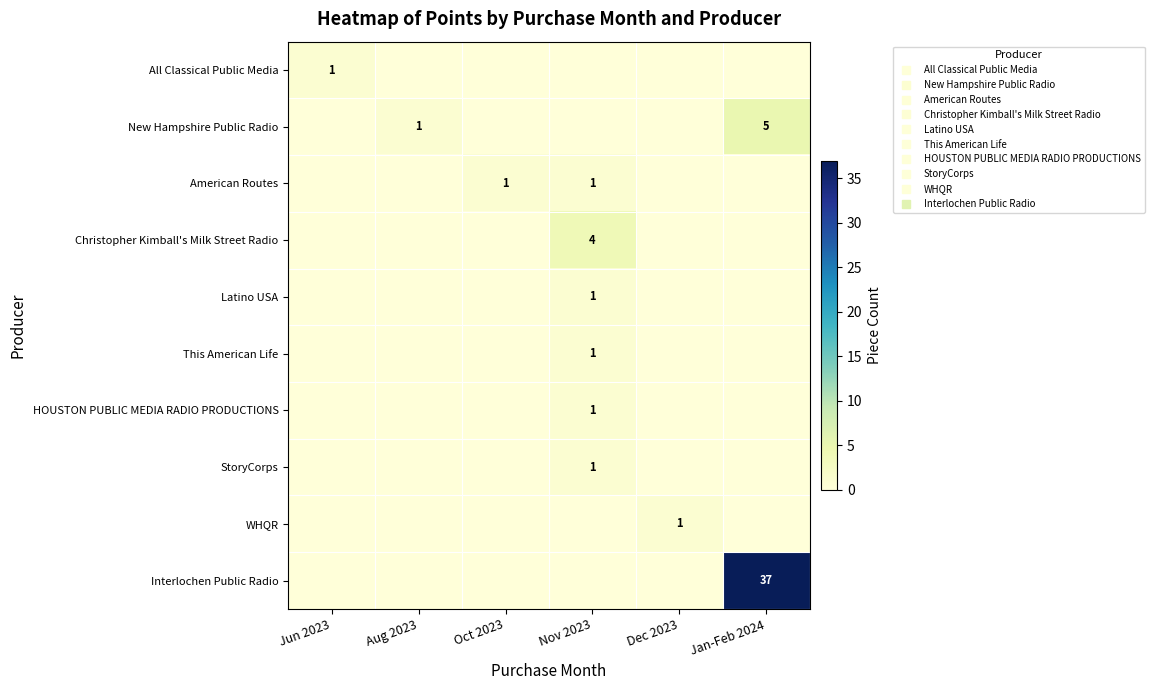

Which label corresponds to the largest value in the chart?

Jan-Feb 2024